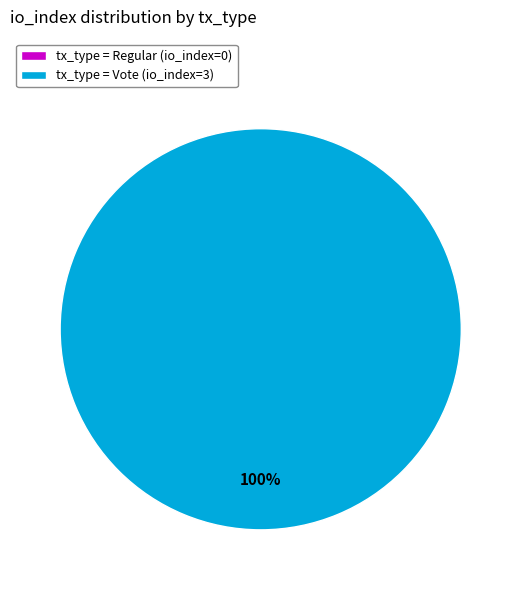

To the nearest percent, what is the difference between the largest and smallest slice percentages?

100%